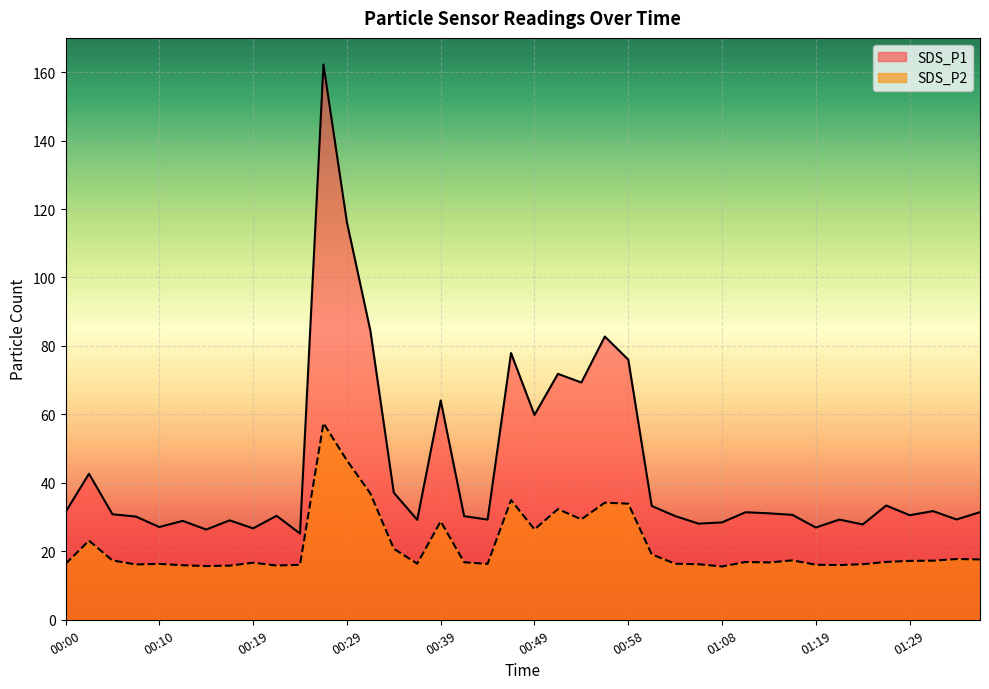

Rank the series by their maximum value, from lowest to highest.

SDS_P2, SDS_P1